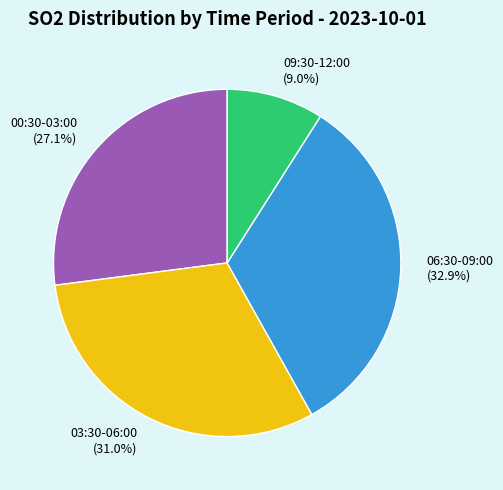

What percentage do 09:30-12:00 (9.0%) and 06:30-09:00 (32.9%) together represent?

41.9%